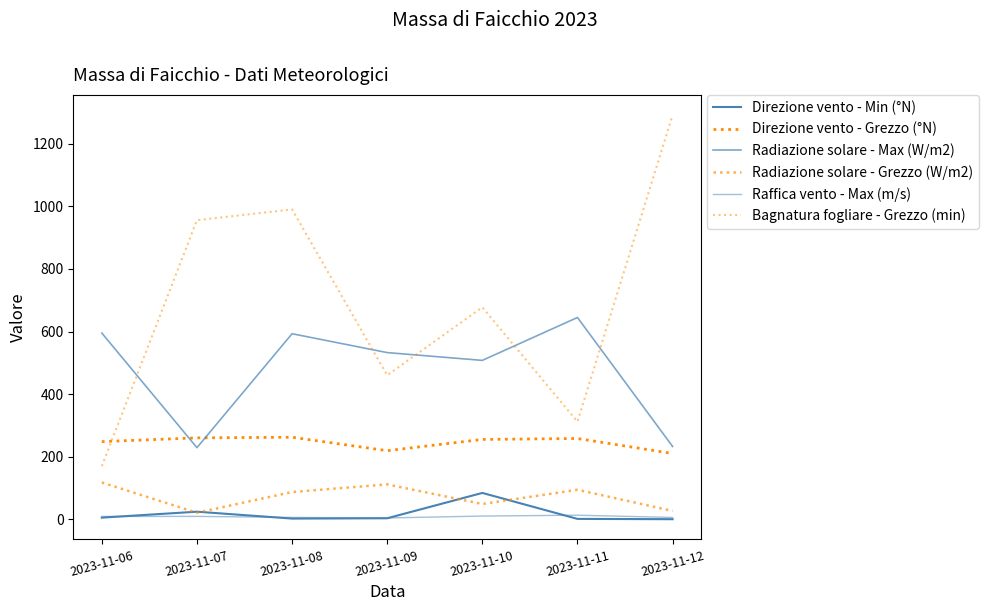

At which category is the sum across all series the highest?

2023-11-08